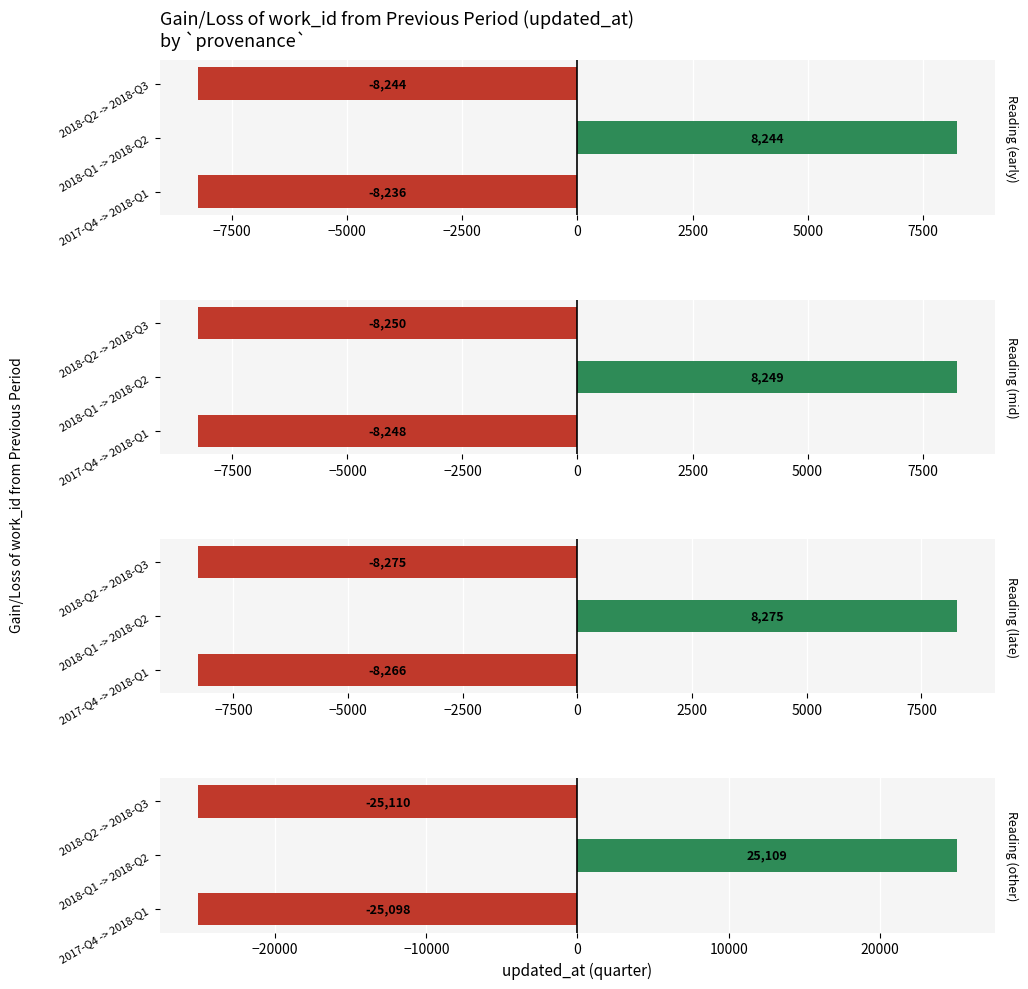

How many positive values does the Reading (late) series have?

1